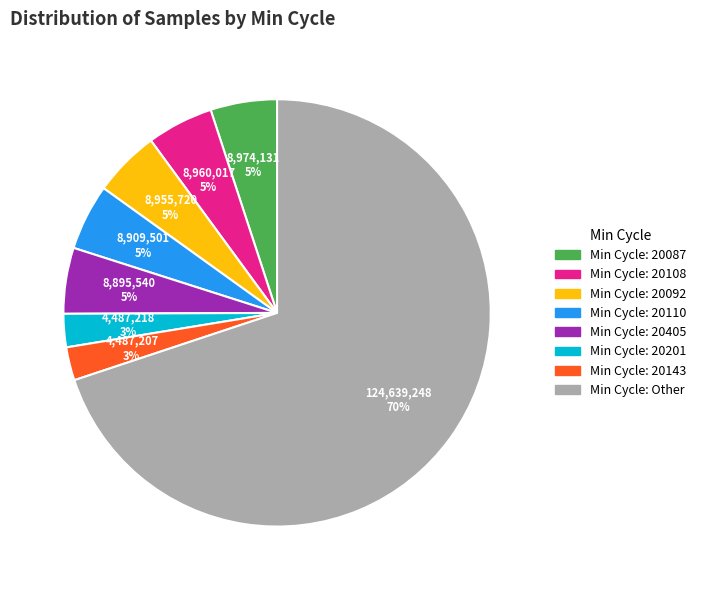

Count the number of slices in the pie.

8